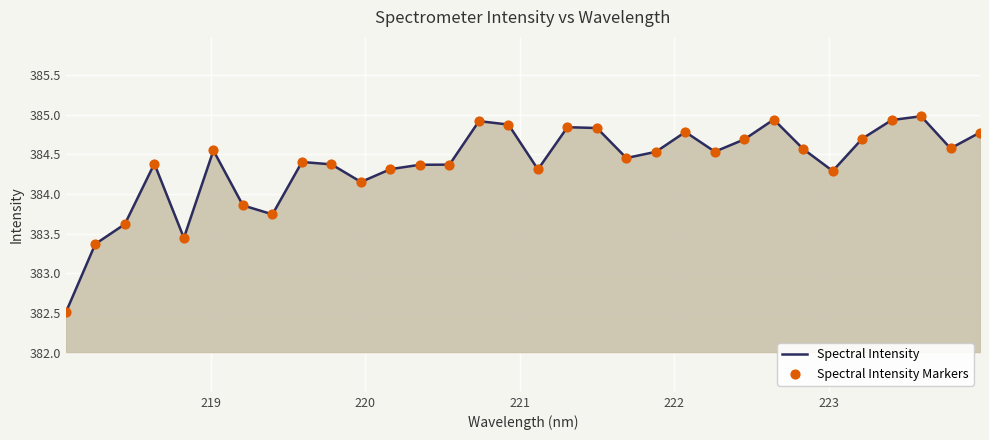

What is the greatest value displayed?

385.0